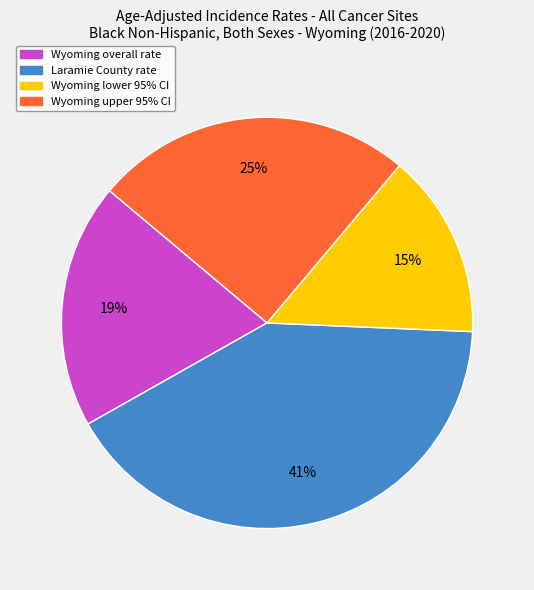

True or false: Wyoming upper 95% CI accounts for 25% of the total.

True